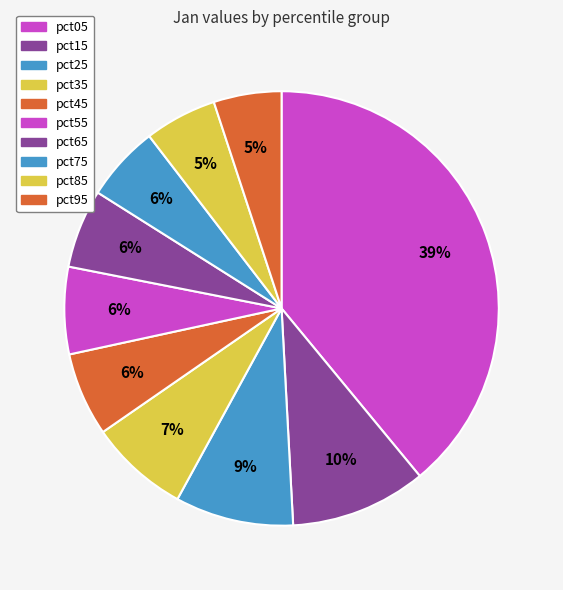

How many segments does this pie chart have?

10